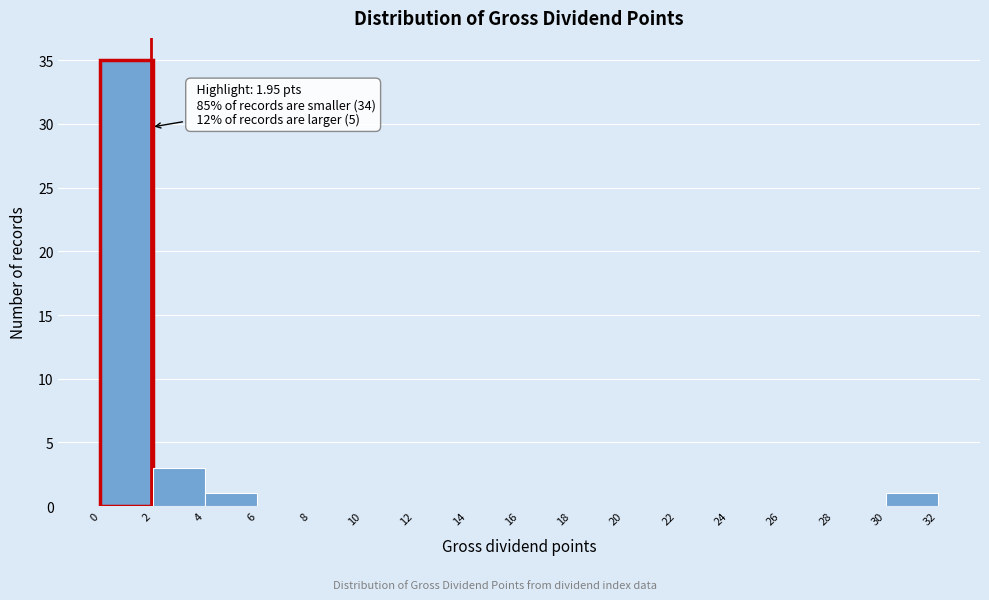

Over which range of the x-axis is the bar tallest?

0 to 2